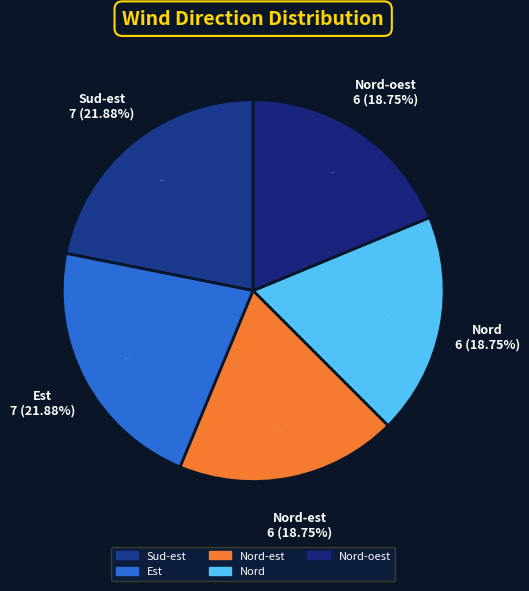

Which category has the smallest portion of the pie?

Nord-est